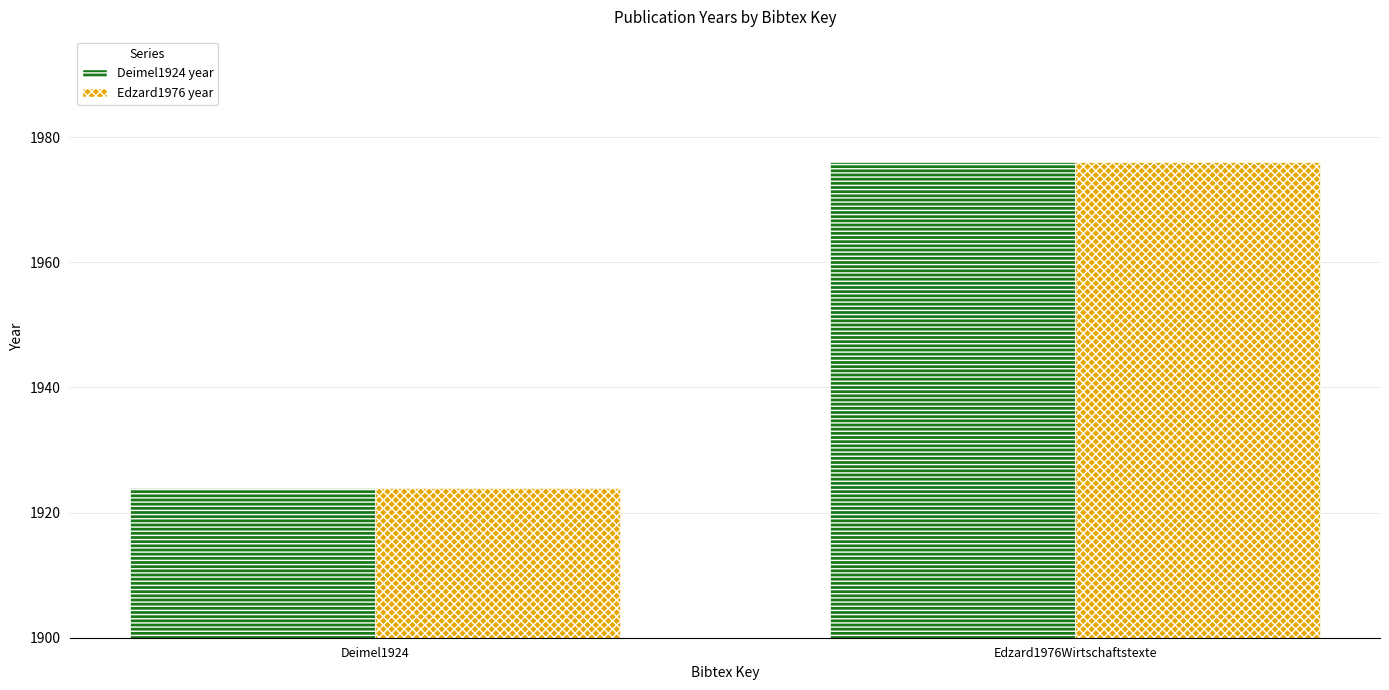

At which category is the sum across all series the highest?

Edzard1976Wirtschaftstexte